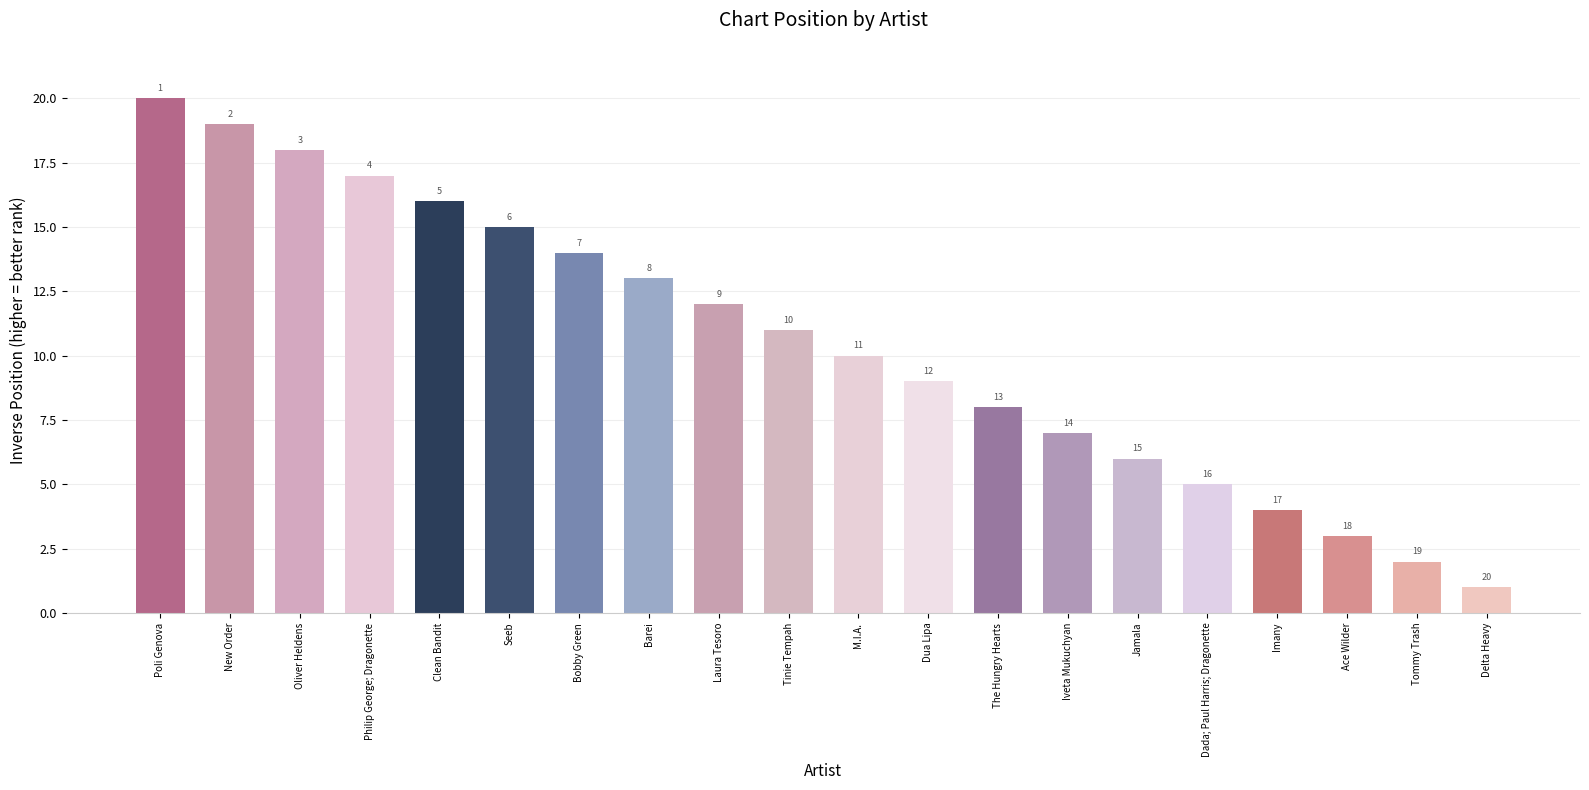

How many distinct data groups are displayed?

1